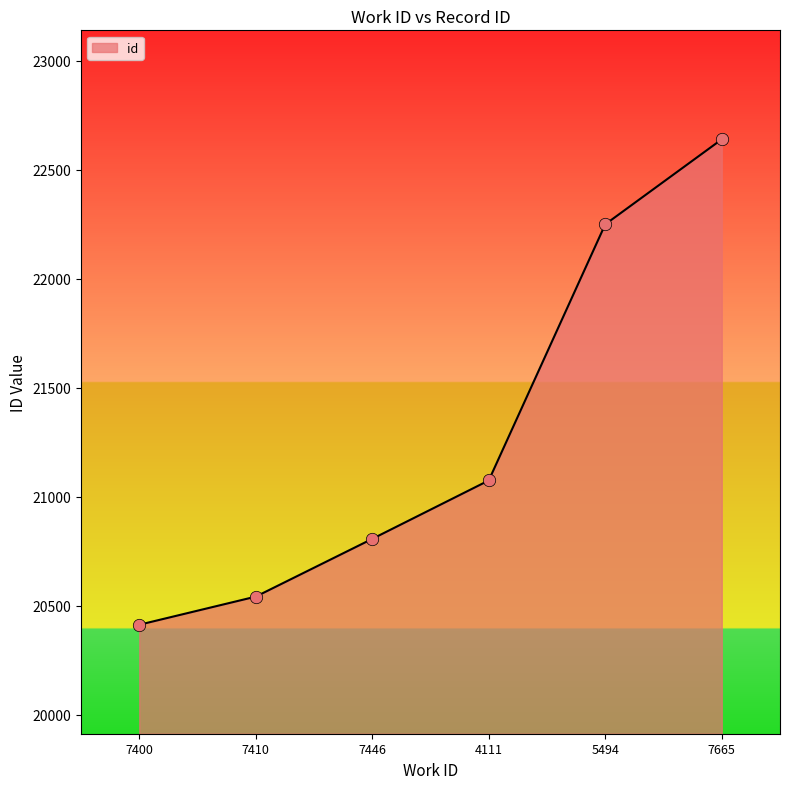

What is the change in value from 7400 to 5494?

+1837